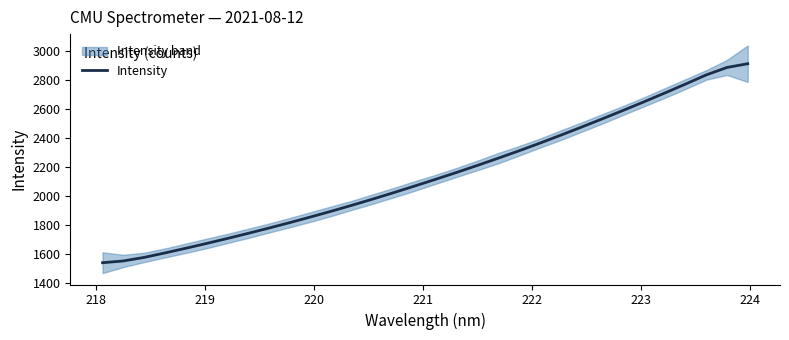

What is the minimum value for Intensity?

1542.6